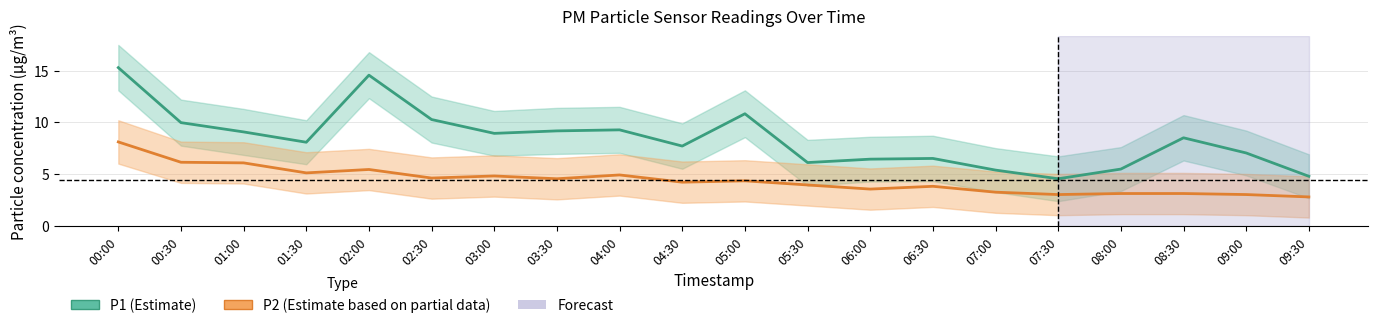

At 04:00, list the series in order from smallest to largest.

P2, P1